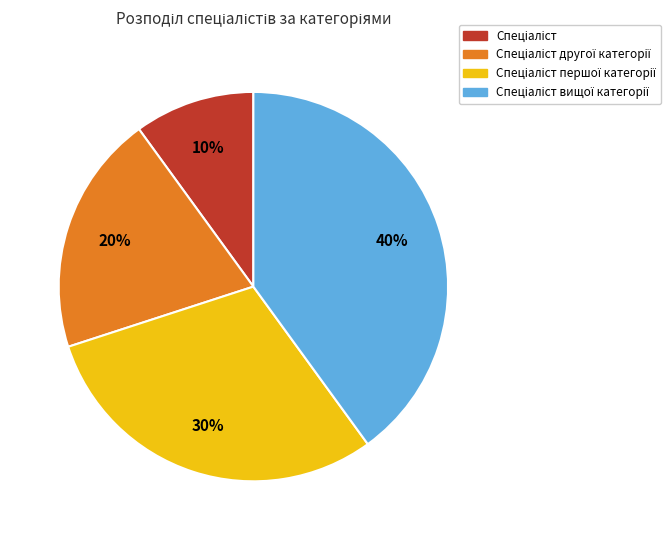

Does any single category account for the majority?

No